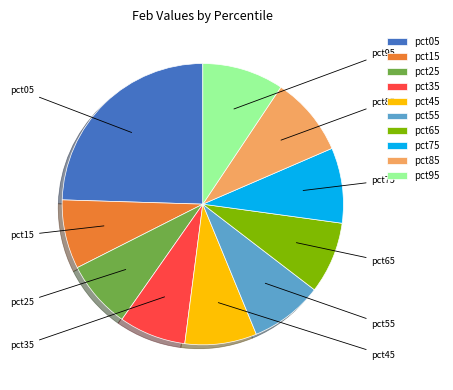

Count the number of slices in the pie.

10